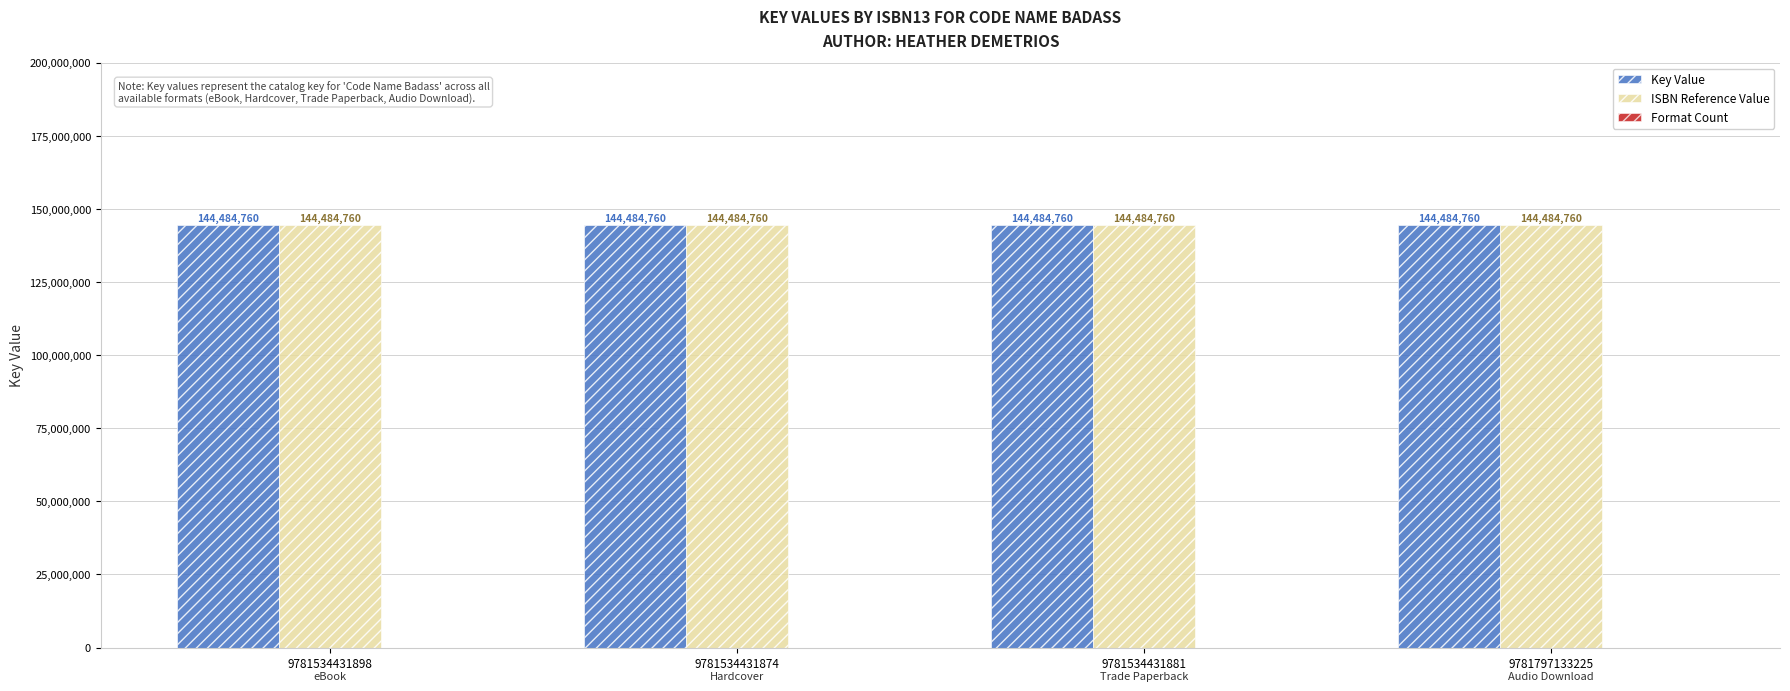

What value does the ISBN Reference Value series have at 9781534431898?

144484760